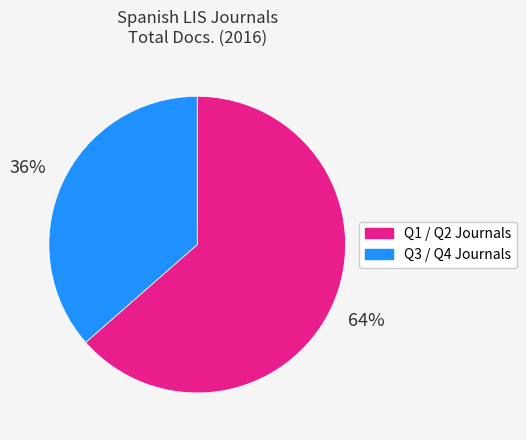

Is there a majority slice in this chart?

Yes